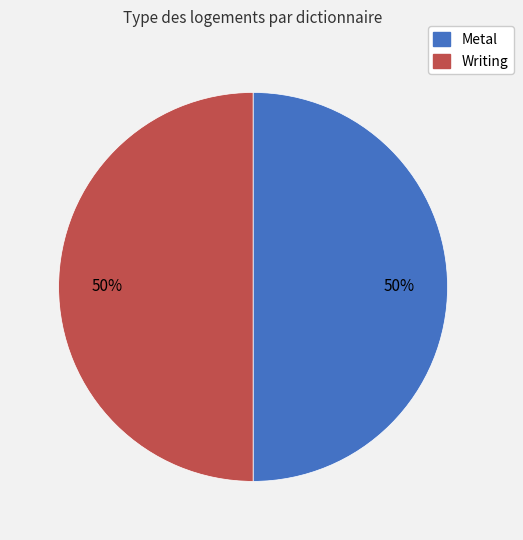

Do Writing and Metal together represent more than half of the pie?

Yes